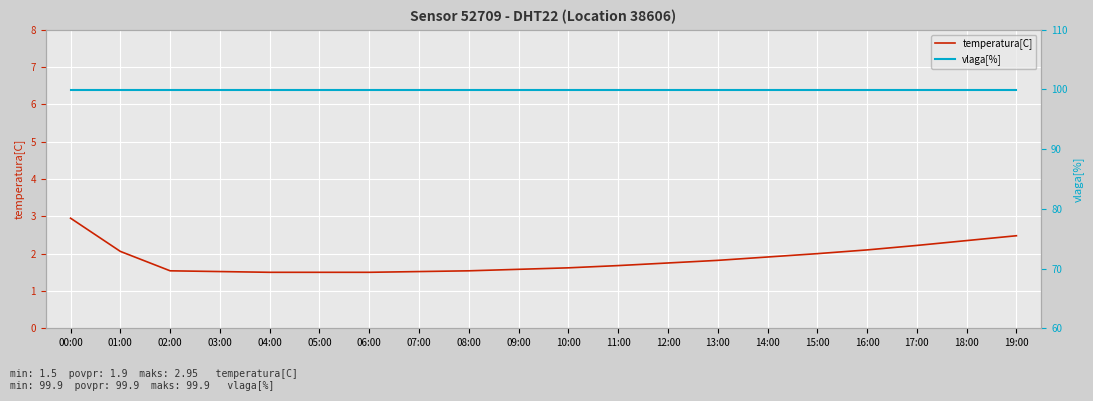

Rank the series by their average value, from highest to lowest.

vlaga[%], temperatura[C]